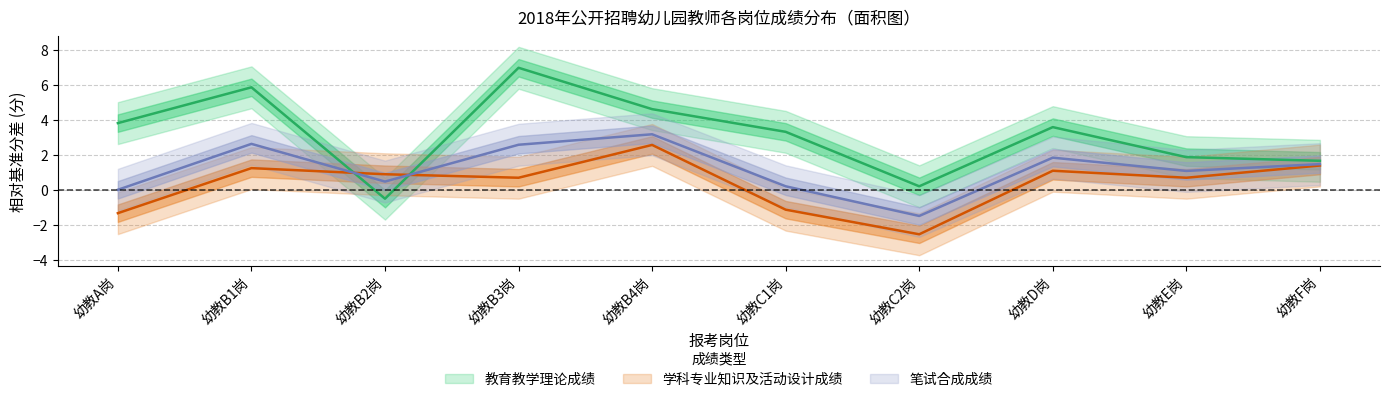

Which category has the lowest value across all series?

幼教C2岗